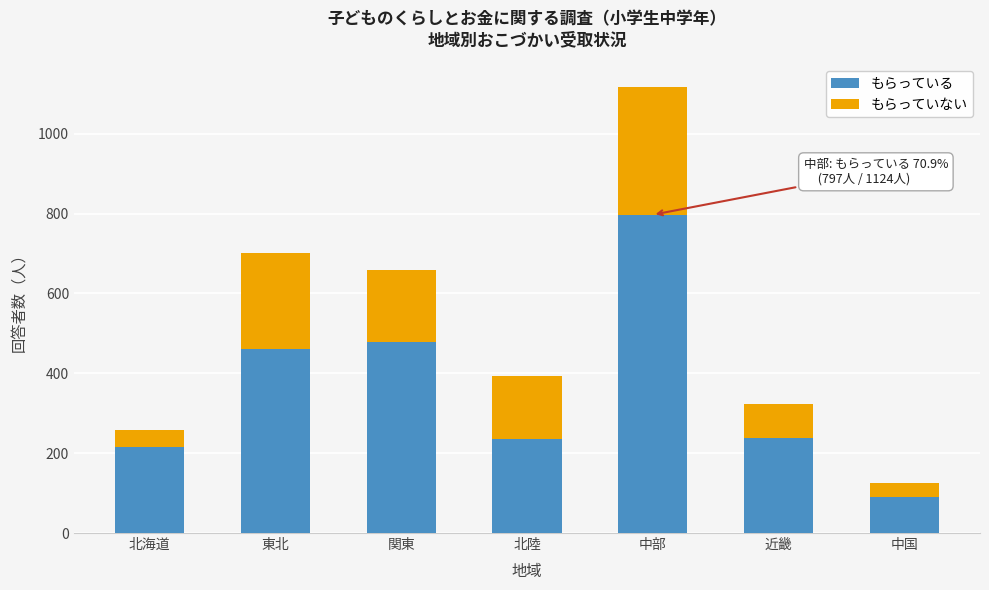

What is the sum of the もらっている values at 中国 and 東北?

552